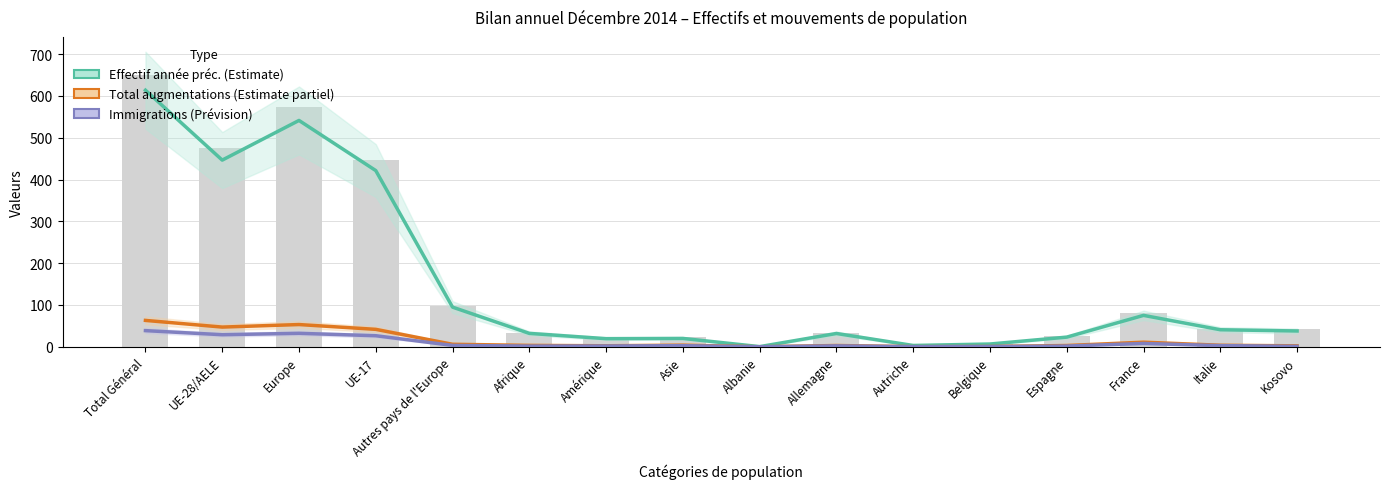

Which has a higher value, Kosovo or France?

France